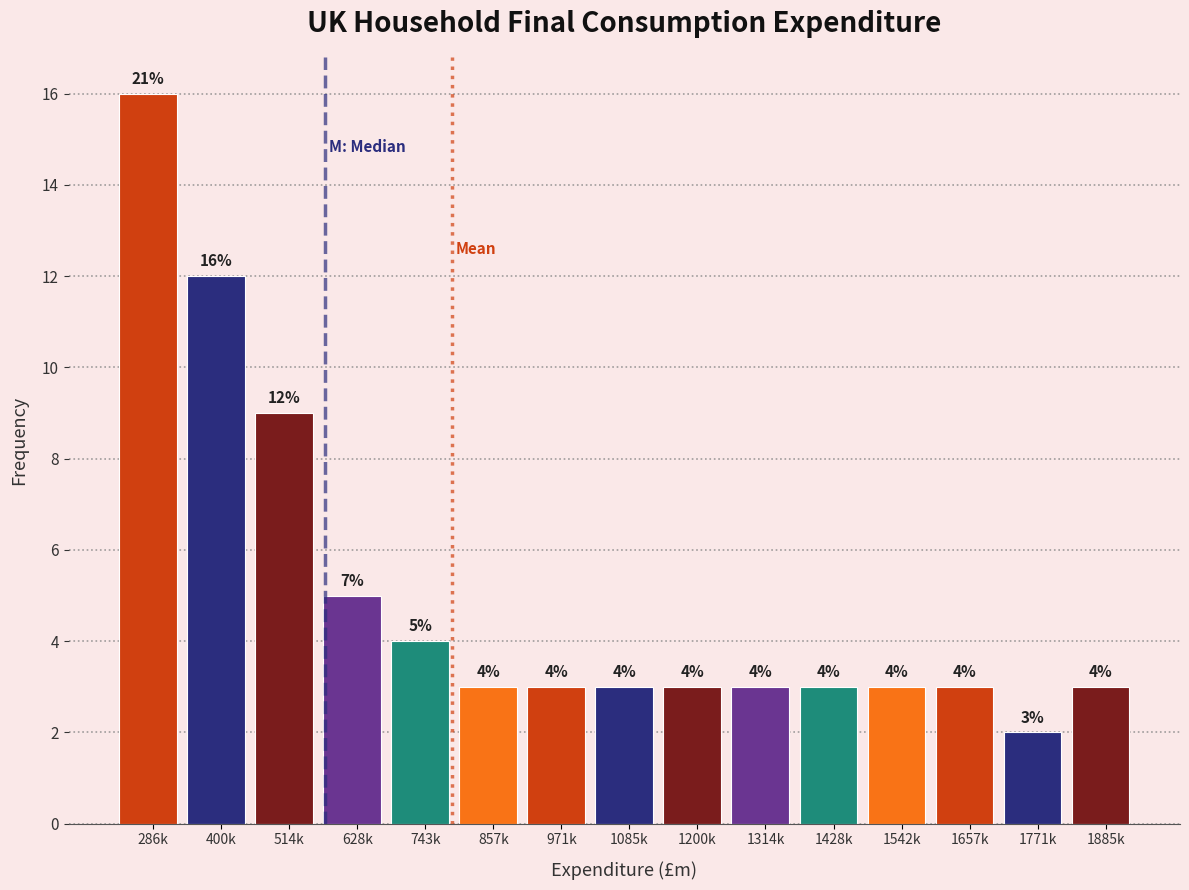

Reading left to right, list all the values displayed in this chart.

16	12	9	5	4	3	3	3	3	3	3	3	3	2	3